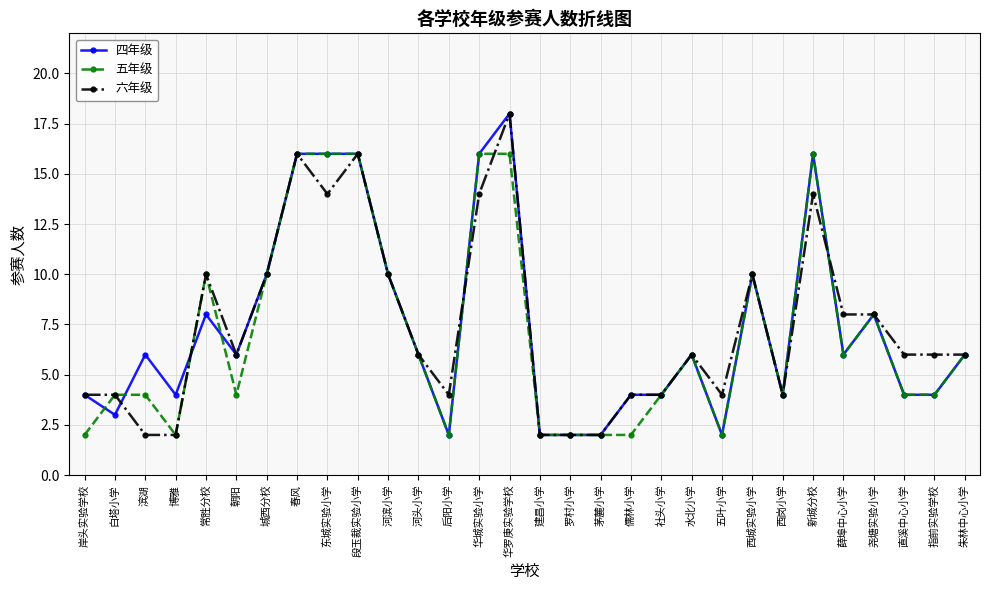

What is the spread (max minus min) of values at 博雅?

2